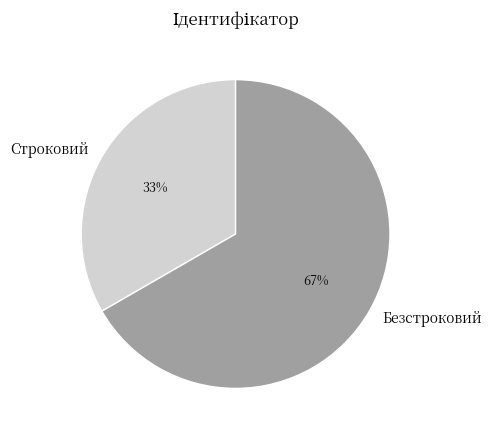

To the nearest percent, what percentage of the pie is Безстроковий?

67%